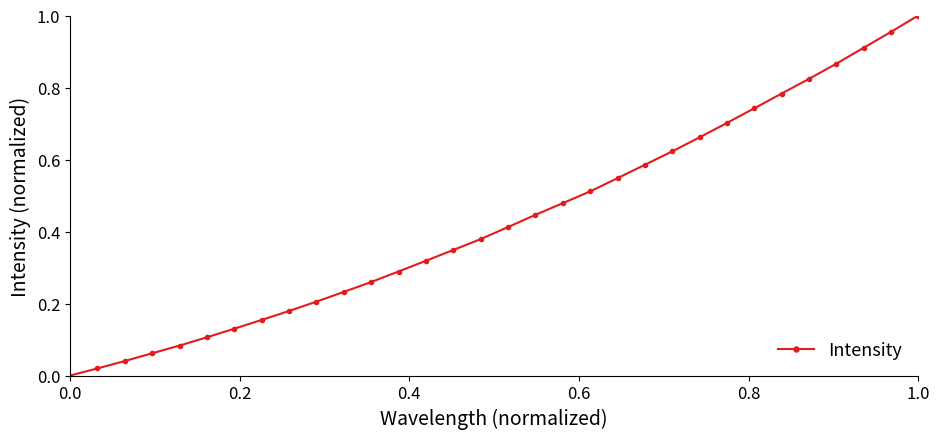

How many lines are shown in the chart?

1